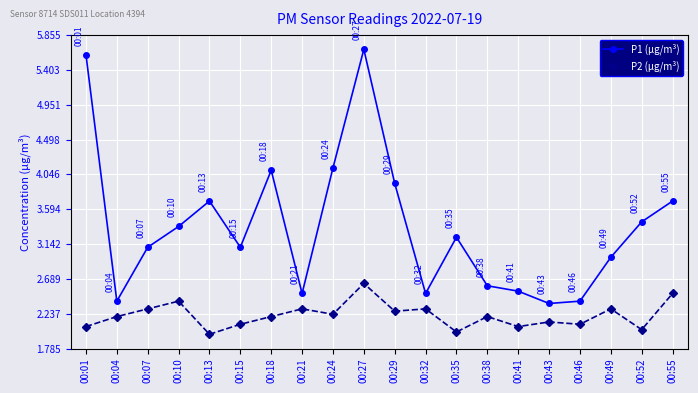

Does the chart have visible grid lines?

Yes